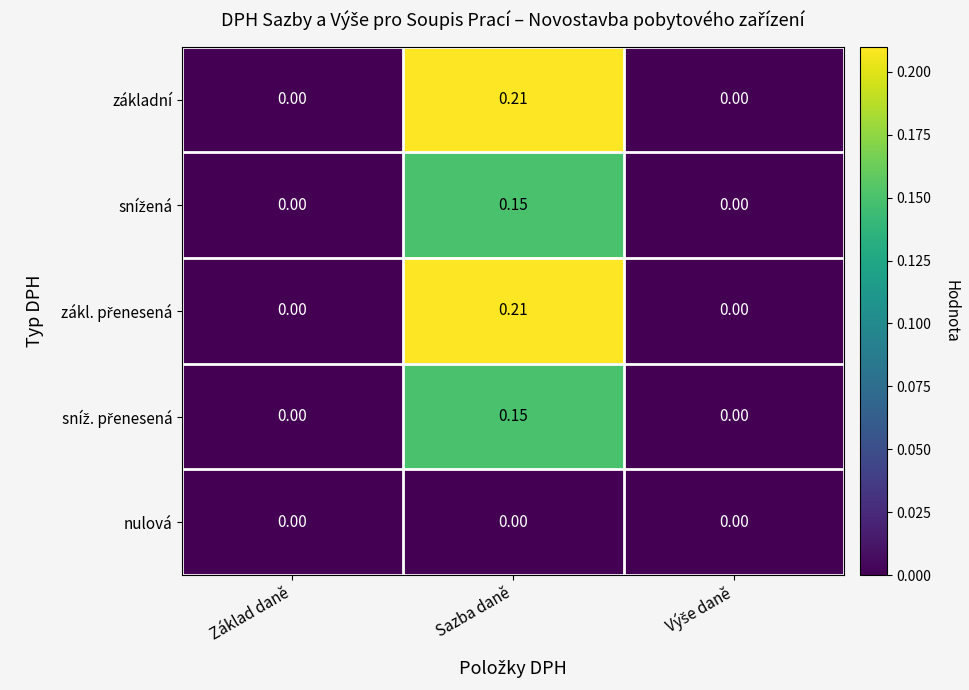

At which category is the sum across all series the highest?

Sazba daně